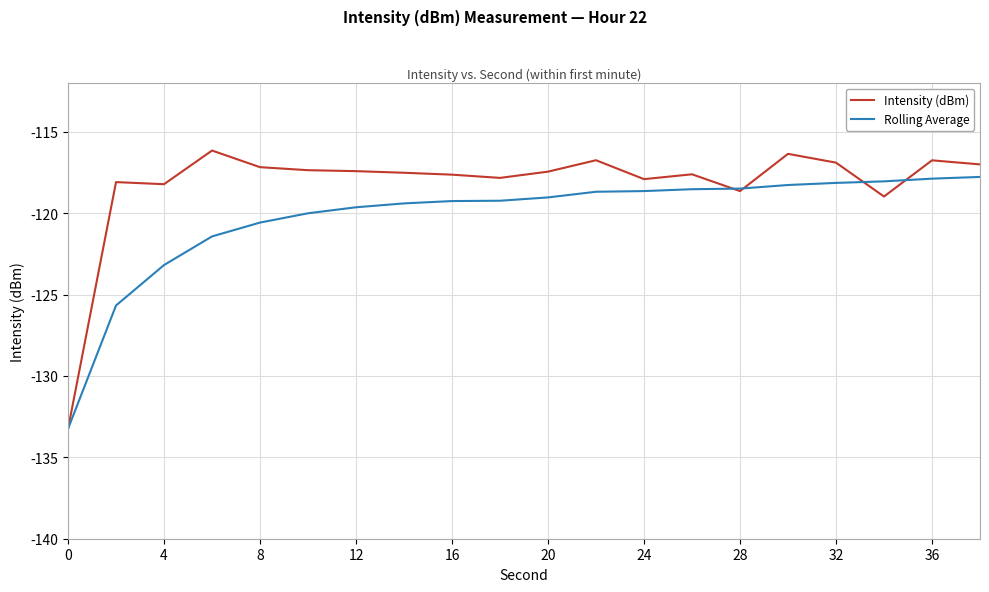

Which series has the largest total across all categories?

Intensity (dBm)